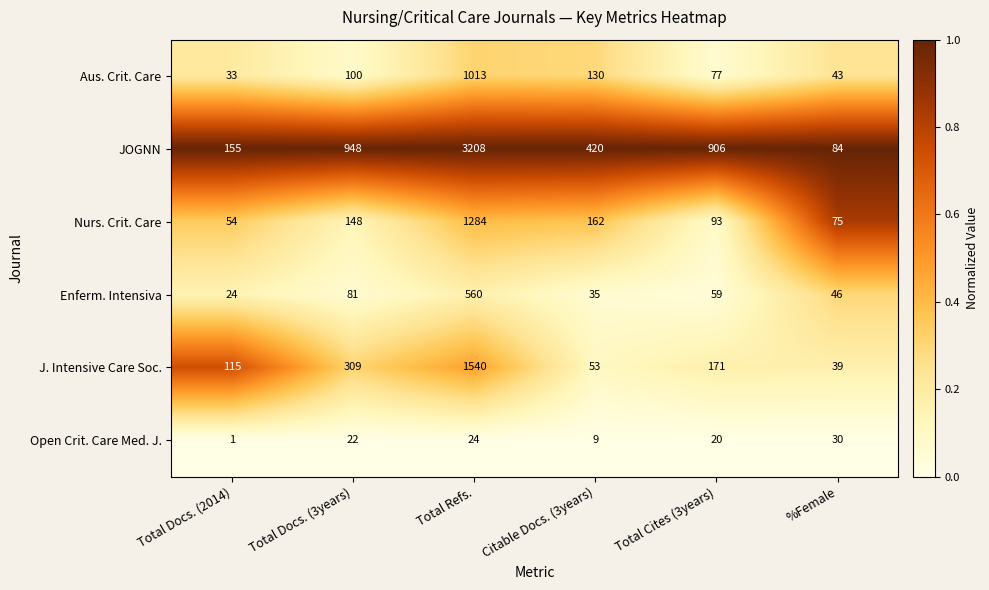

The Aus. Crit. Care series shows 33 at Total Docs. (2014). True or false?

True